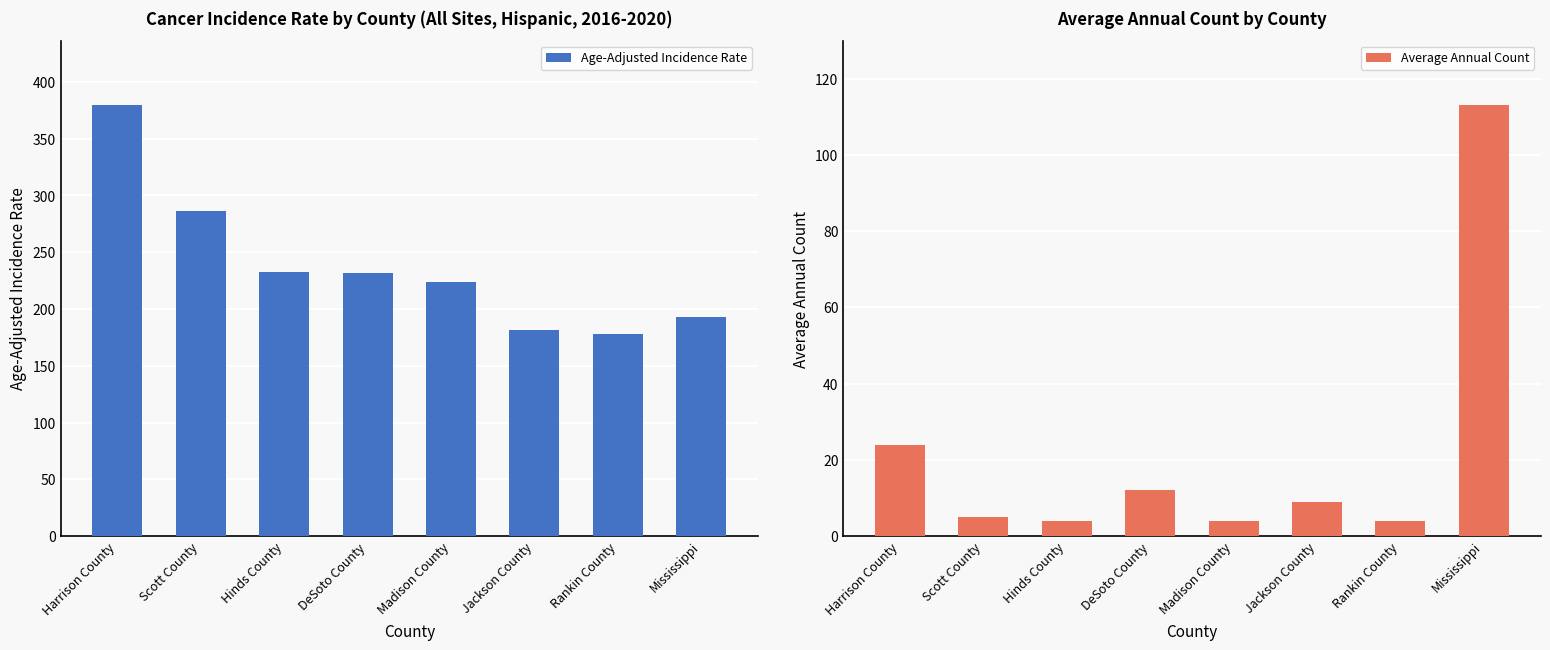

What is the greatest value displayed?

379.4